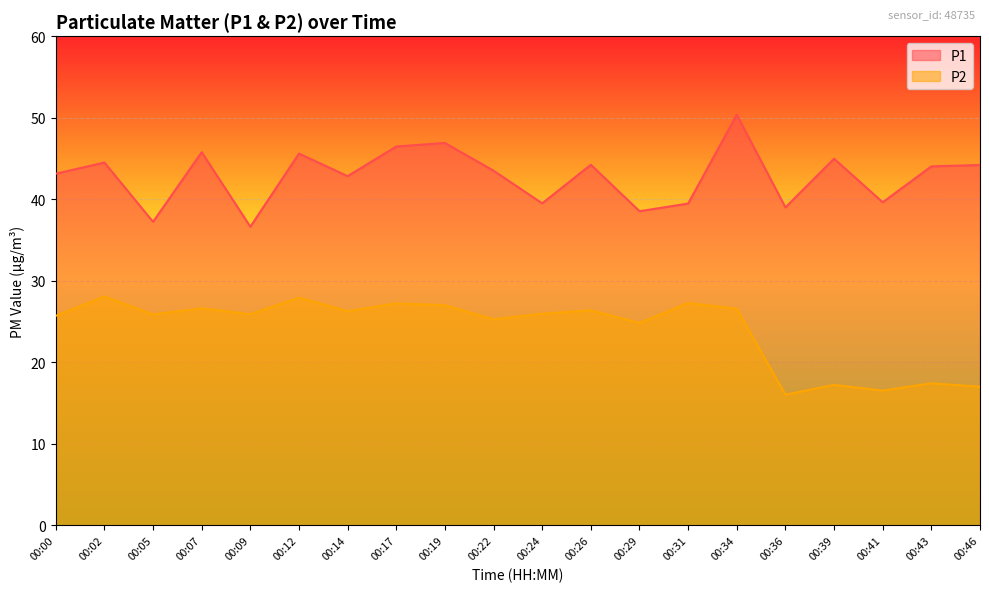

Where is P2 nearest to the value 22?

00:29